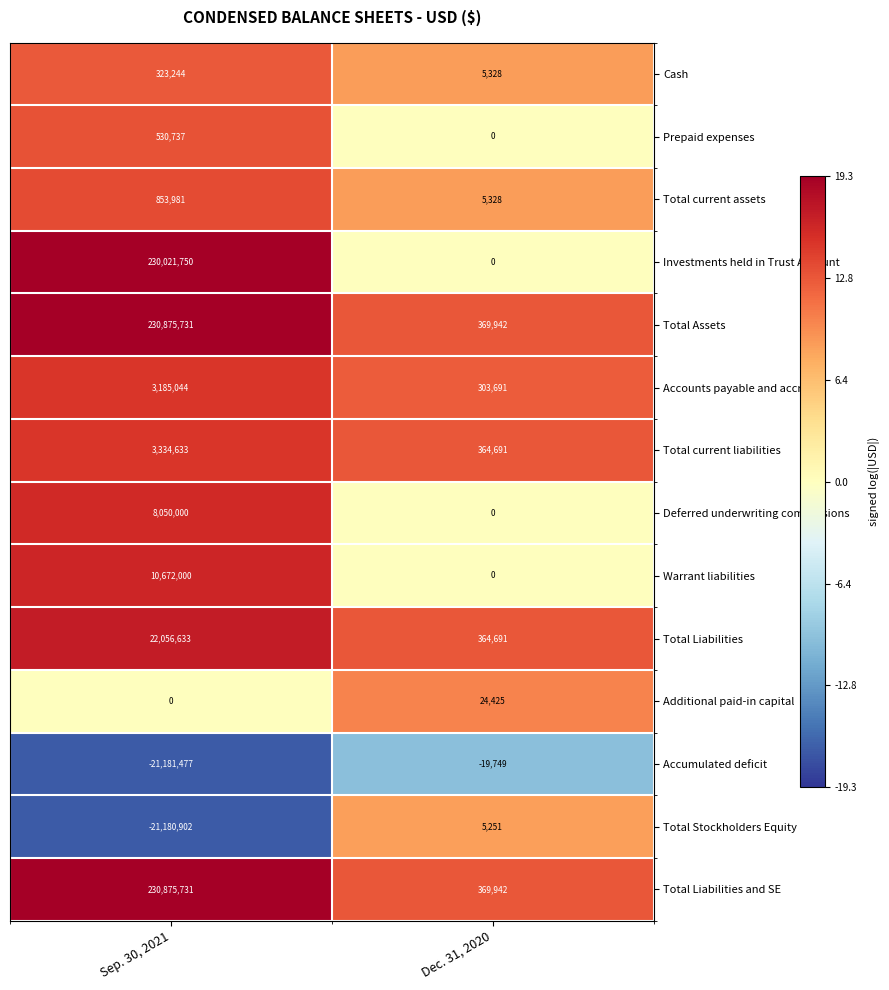

What is the difference between the Accumulated deficit values at Sep. 30, 2021 and Dec. 31, 2020?

21161728